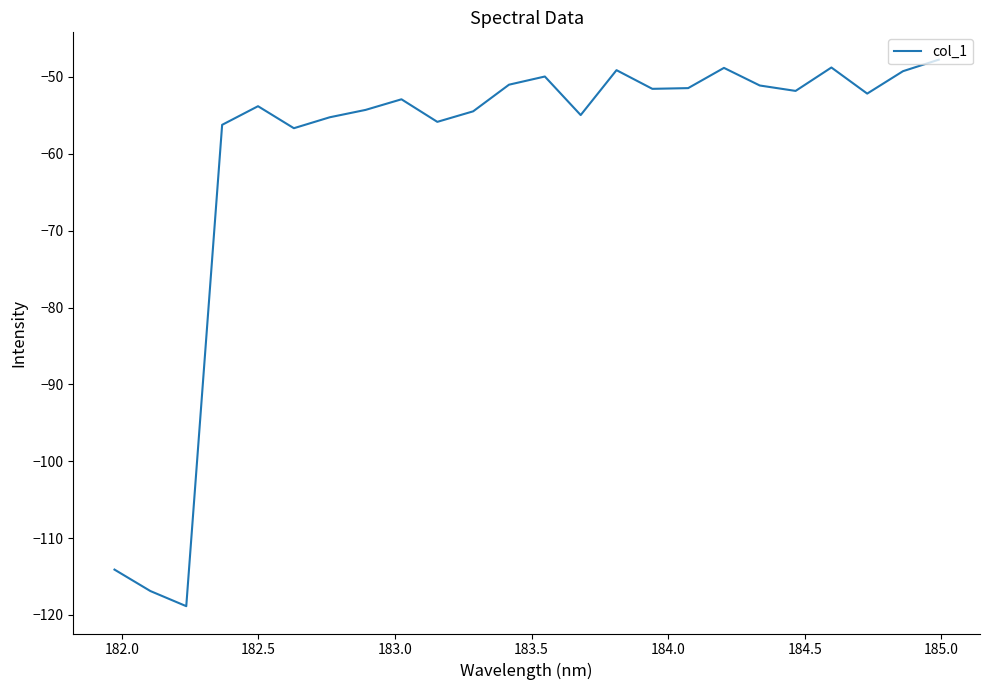

What is the greatest value displayed?

-47.7